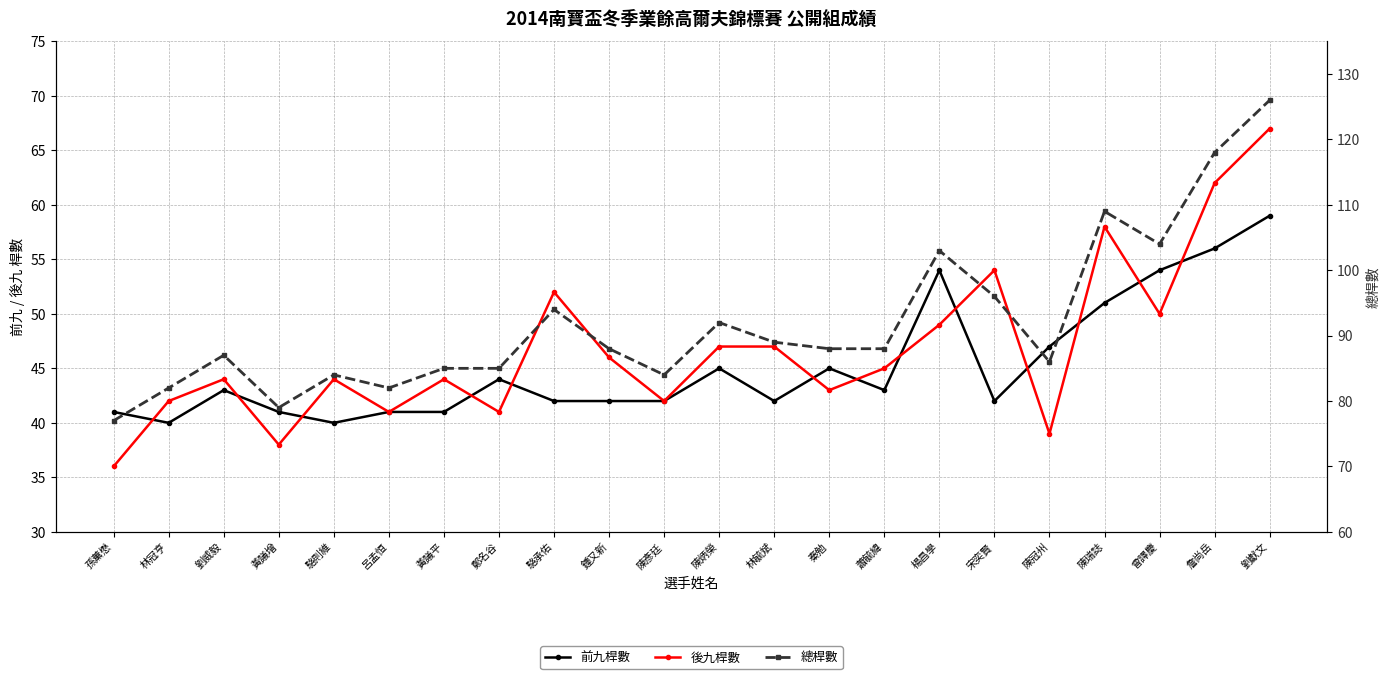

Is the value of 後九桿數 at 劉威毅 greater than the value of 總桿數 at 駱則維?

No